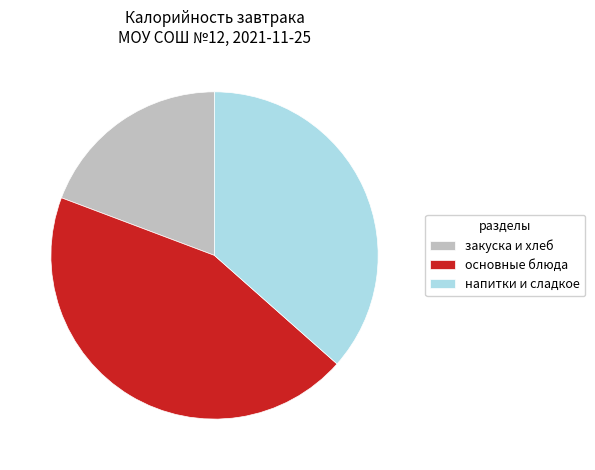

Is the sum of основные блюда and напитки и сладкое greater than half?

Yes